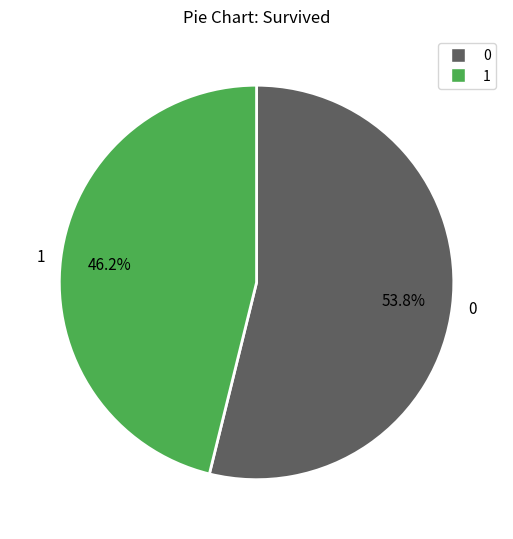

Rank the categories by value from lowest to highest.

1, 0